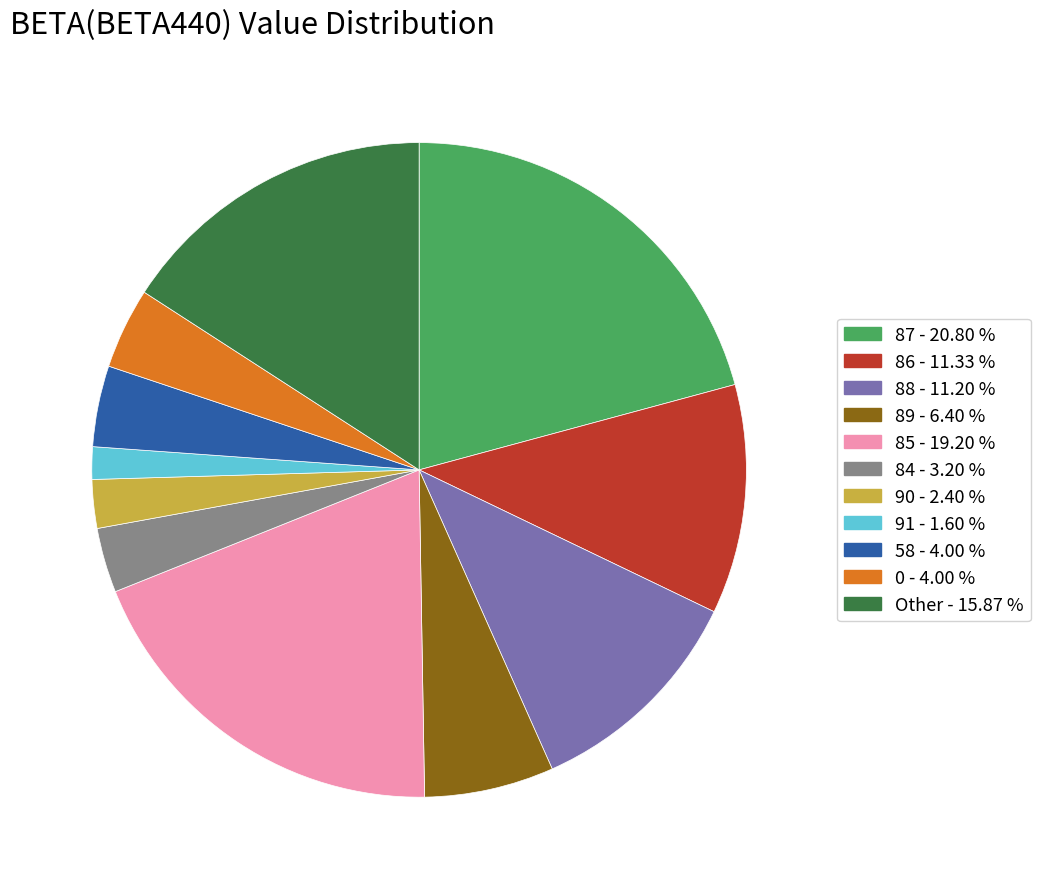

Does any single category account for the majority?

No